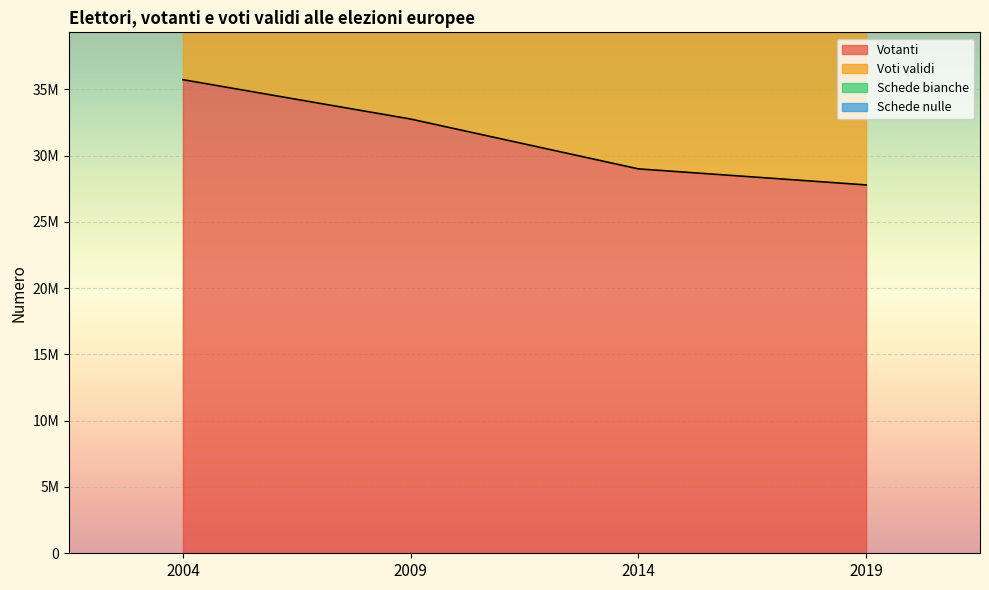

What is the minimum value for Votanti?

27780855